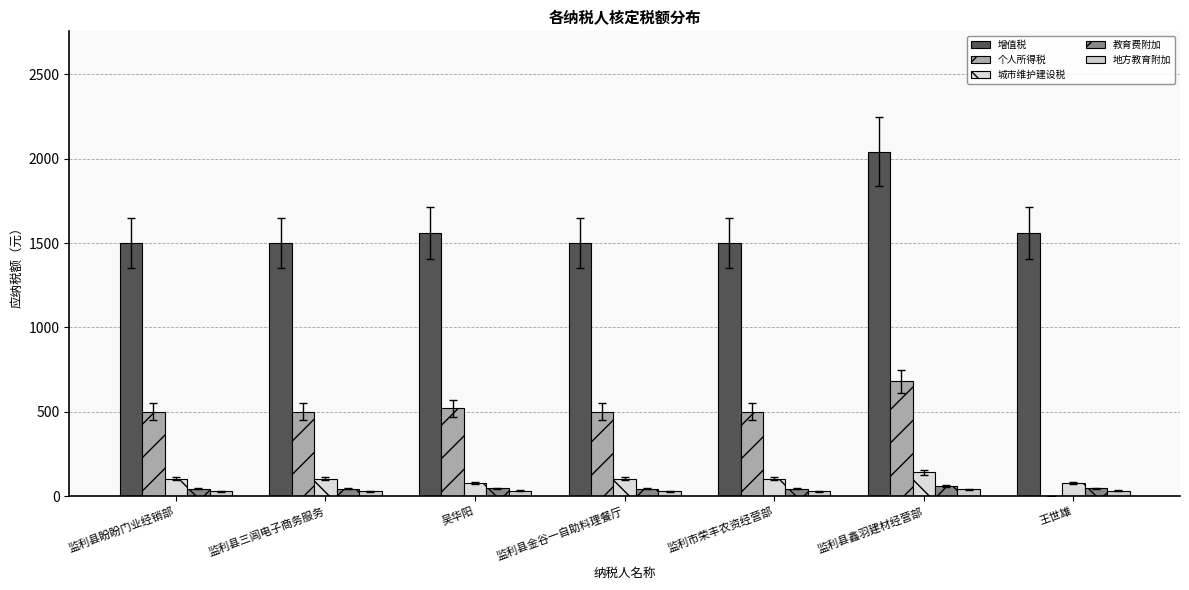

Reading right to left, extract all data points from this chart.

增值税: 1560.0	2040.0	1500.0	1500.0	1560.0	1500.0	1500.0
个人所得税: 0.0	680.0	500.0	500.0	520.0	500.0	500.0
城市维护建设税: 78.0	142.8	105.0	105.0	78.0	105.0	105.0
教育费附加: 46.8	61.2	45.0	45.0	46.8	45.0	45.0
地方教育附加: 31.2	40.8	30.0	30.0	31.2	30.0	30.0